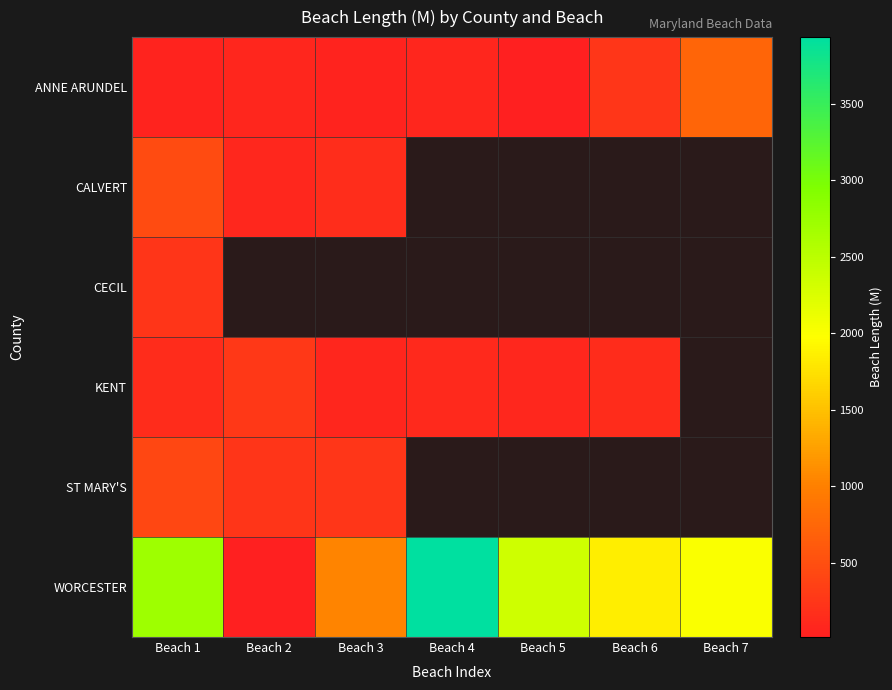

What is the minimum value shown in the chart?

14.7